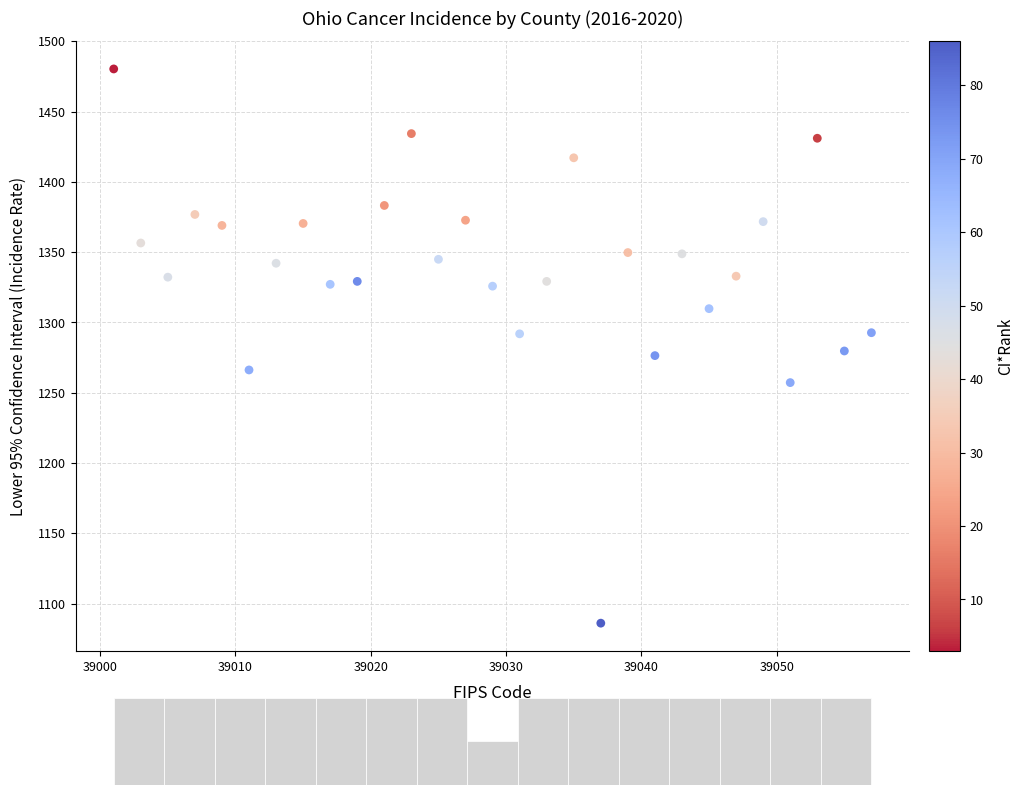

What is the range of Y values (max minus min)?

394.2